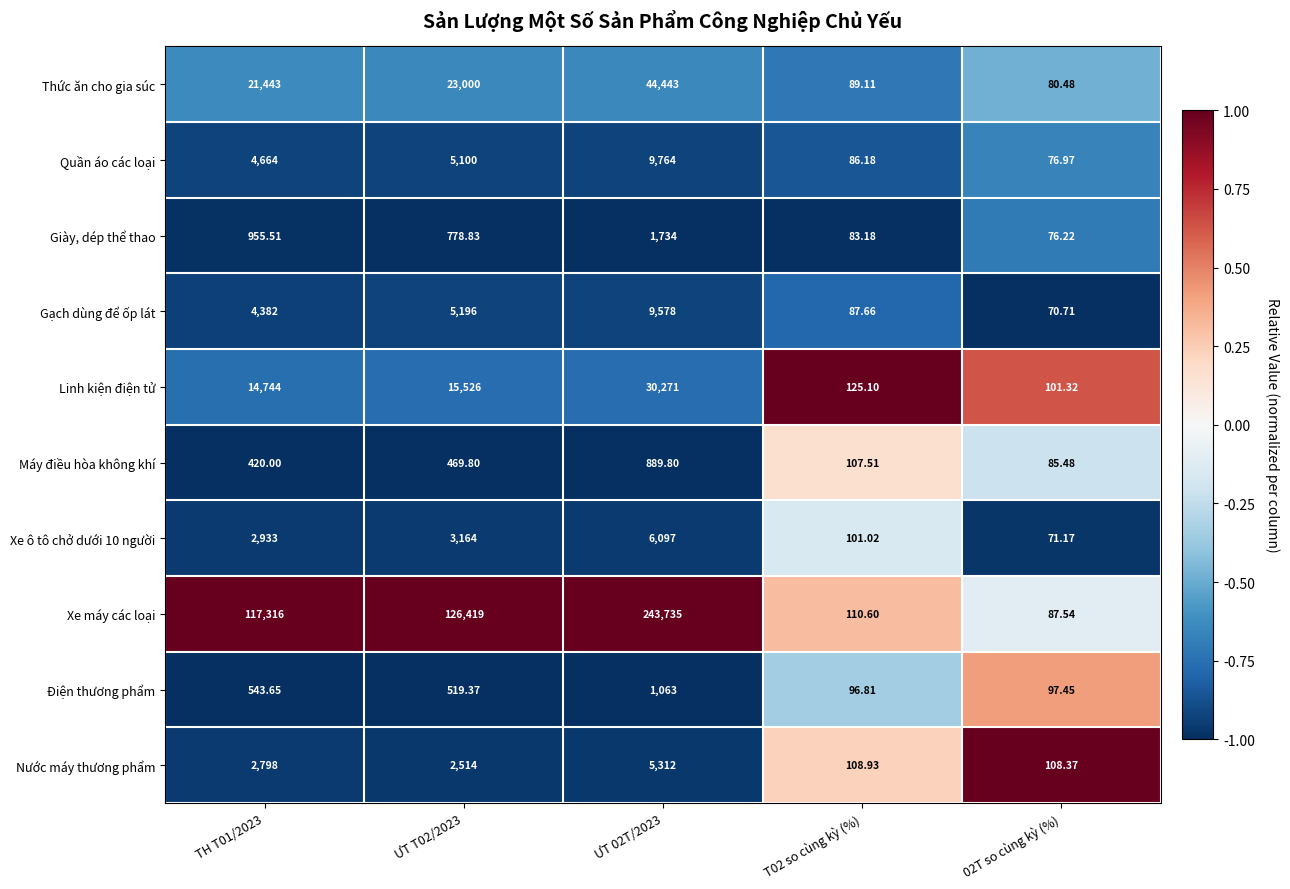

Which series has the largest total across all categories?

Xe máy các loại